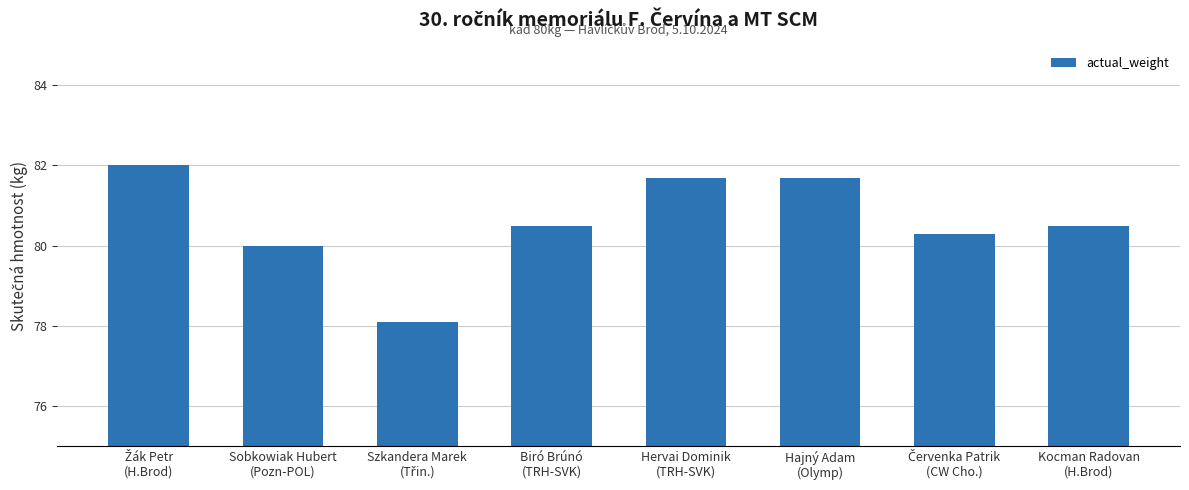

What is the value of the 1st bar from the left?

82.0